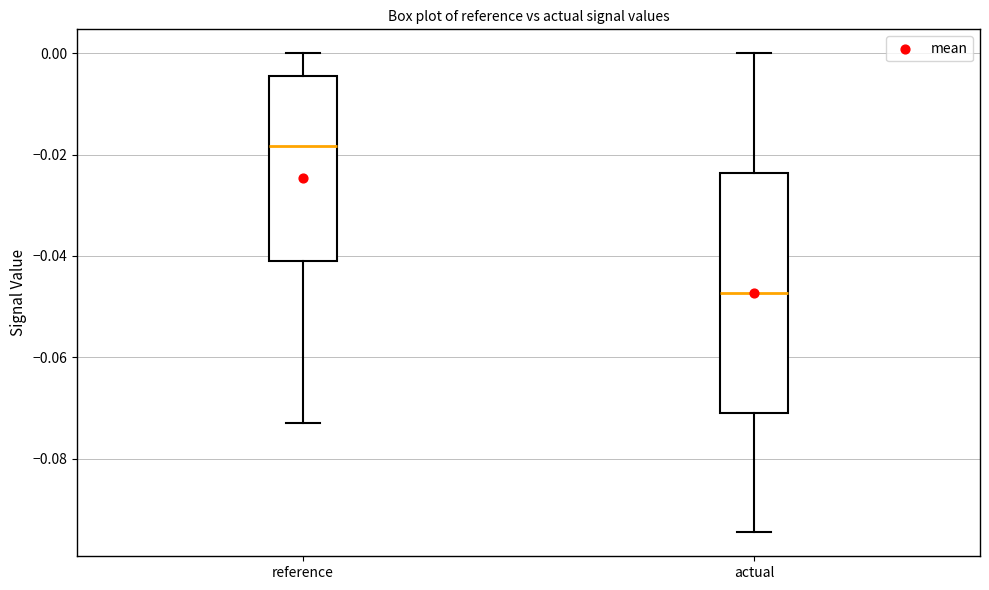

Reading left to right, read every box against the y-axis: the position of its median line, the range the box covers, and the ends of its whiskers. The values are not printed on the chart, so give them approximately, as read against the axis.

reference: median -0.018, box -0.042 to -0.004, whiskers -0.074 to 0.000
actual: median -0.048, box -0.070 to -0.024, whiskers -0.094 to 0.000